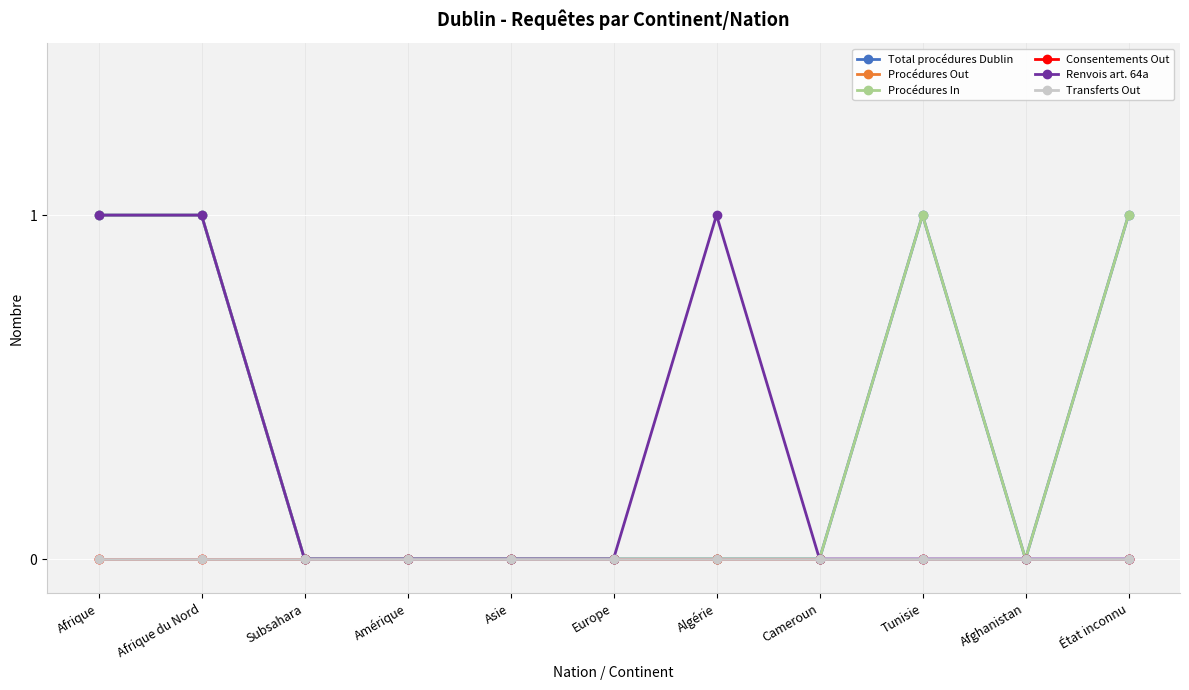

Between Tunisie and Amérique, which is larger?

Tunisie